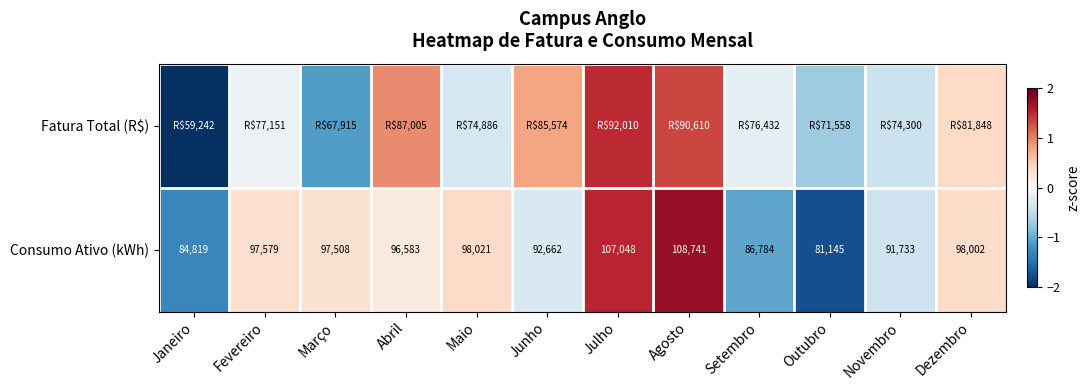

How many values in the Consumo Ativo (kWh) series are below 97508?

6